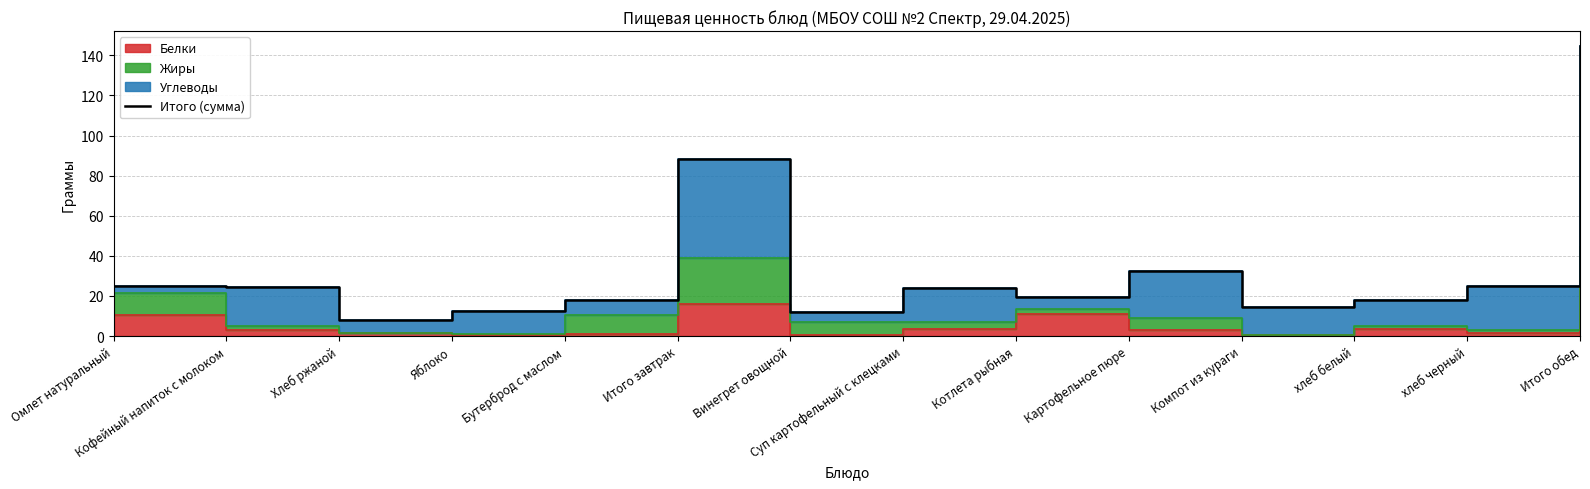

At which category does the data reach its first local peak?

Итого завтрак